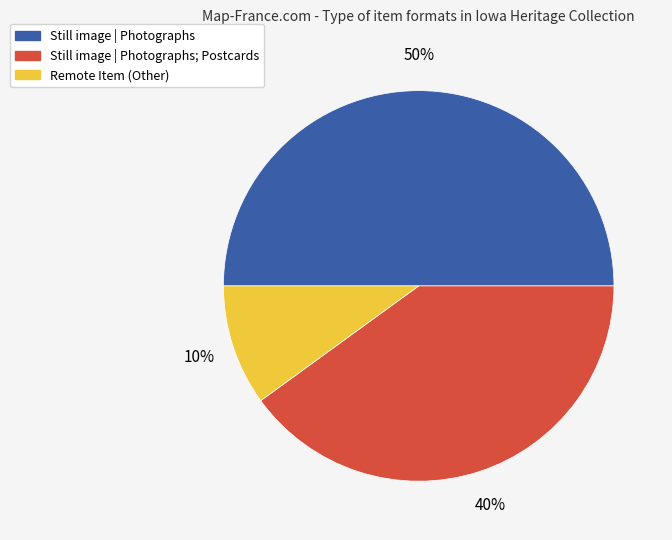

Which slice is the largest?

Still image | Photographs